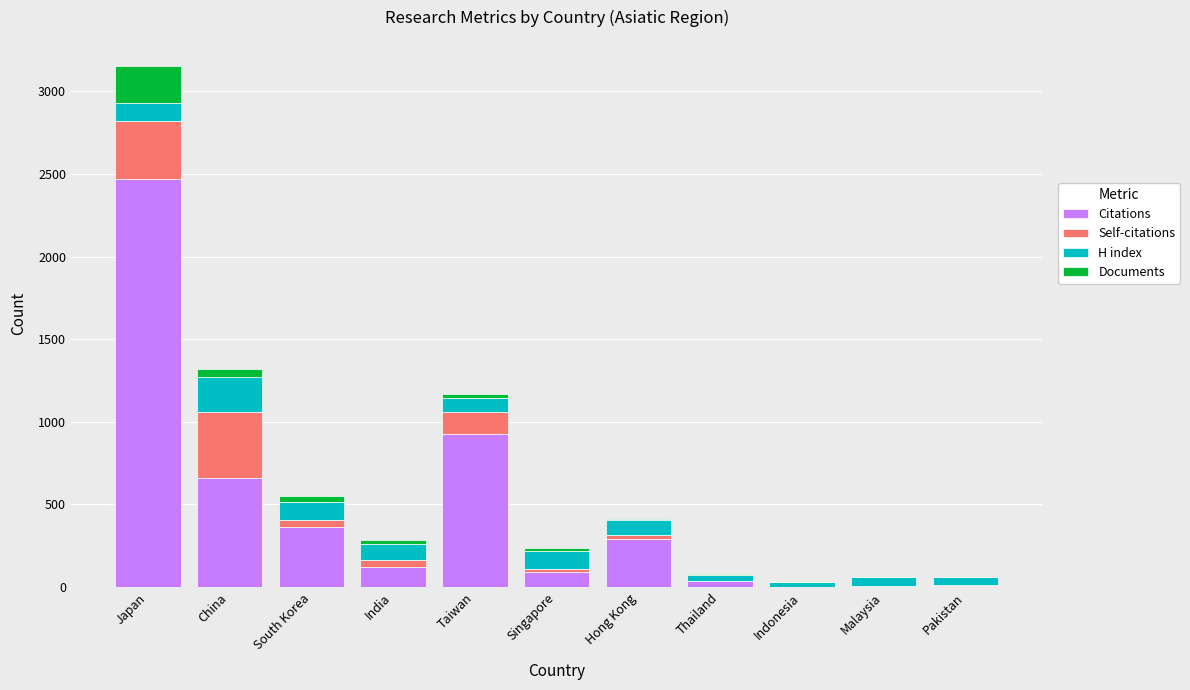

What is the total value across all series at Malaysia?

62